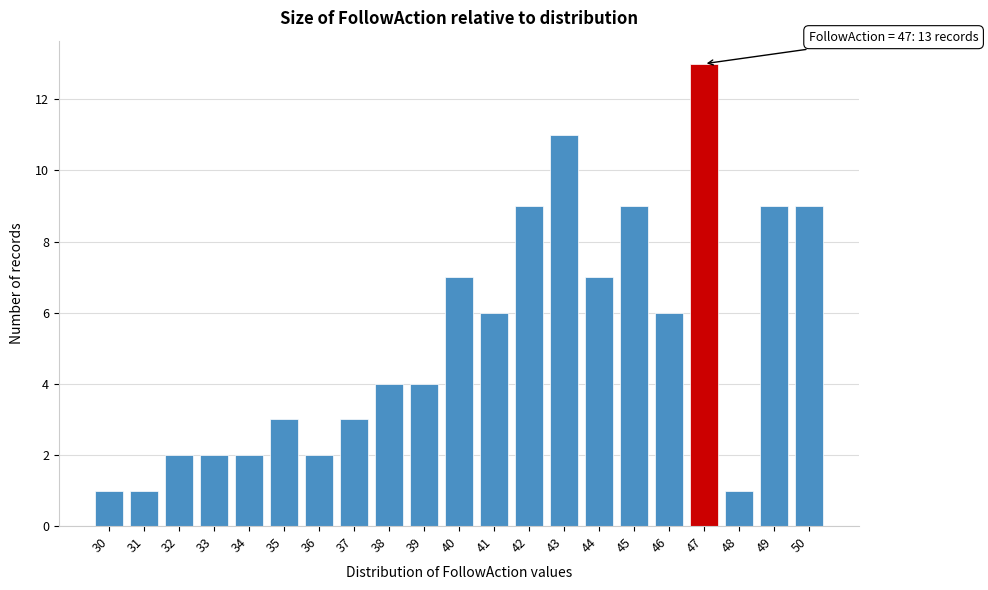

Over which range of the x-axis is the bar tallest?

46.5 to 47.5